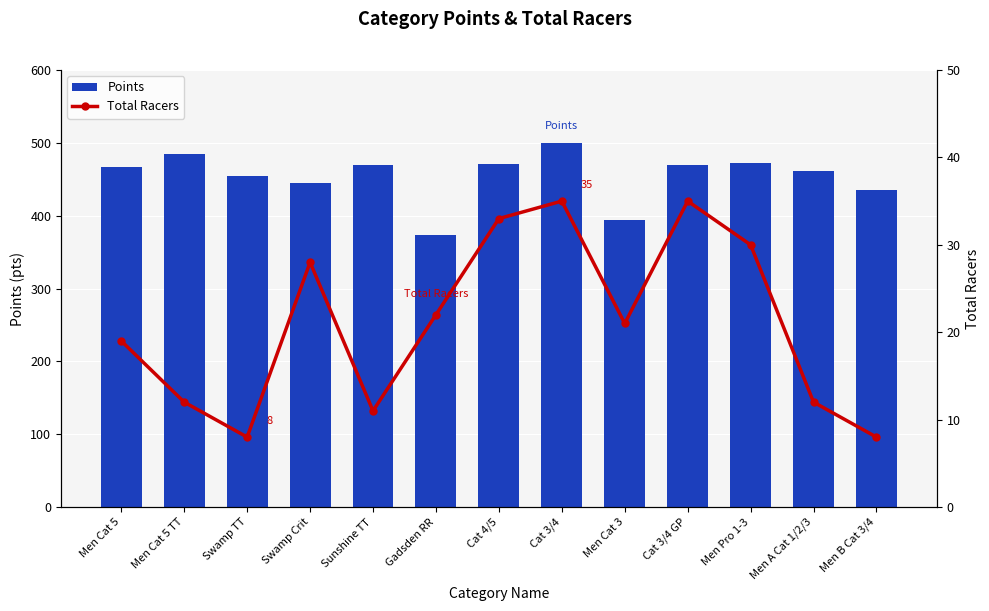

Reading right to left, transcribe all the data shown in this chart.

Points: 434.8	460.8	472.6	470.0	394.6	499.2	470.5	372.9	469.3	445.3	454.8	484.6	466.8
Total Racers: 8.0	12.0	30.0	35.0	21.0	35.0	33.0	22.0	11.0	28.0	8.0	12.0	19.0